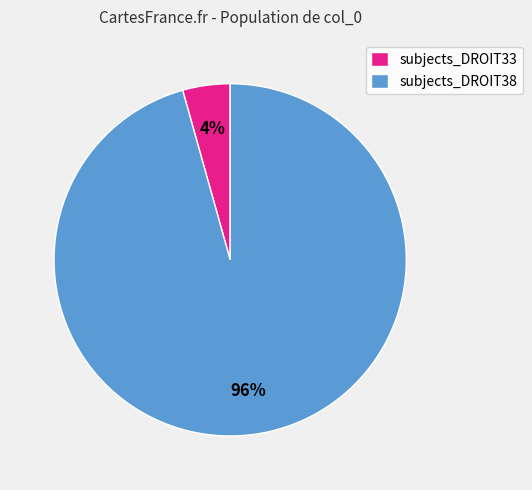

Combined, do subjects_DROIT33 and subjects_DROIT38 account for over 50%?

Yes